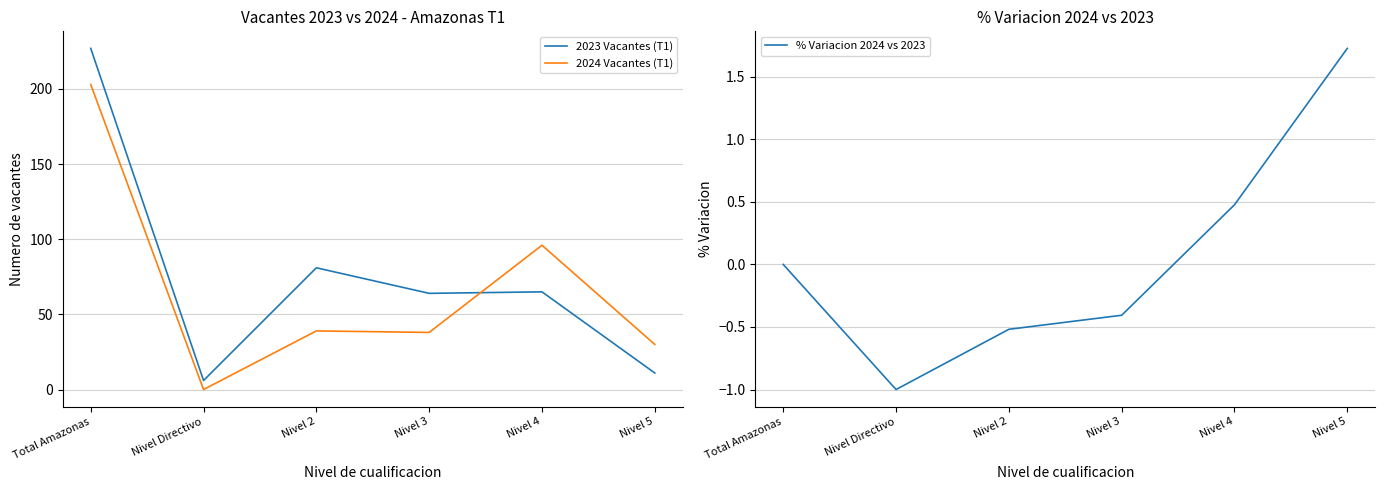

At how many categories does at least one series exceed 19?

5